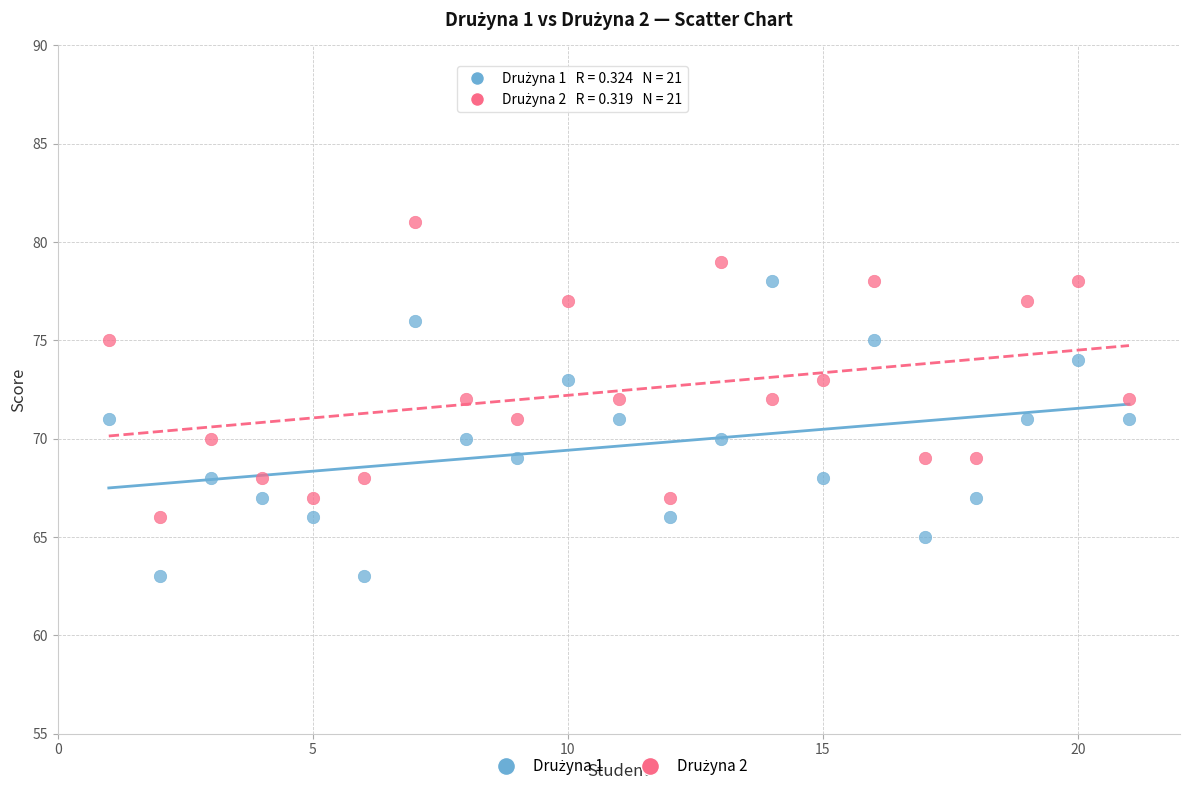

What is the X range (max minus min) for the scatter plot?

20